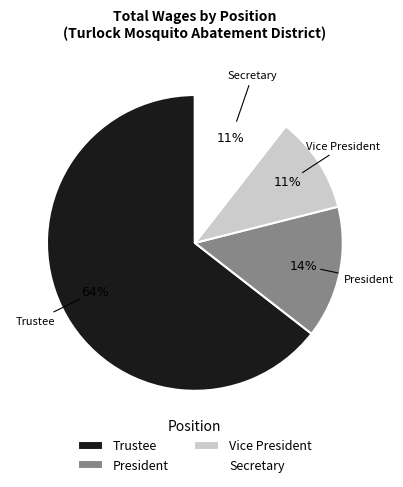

True or false: Trustee accounts for 50% of the total.

False